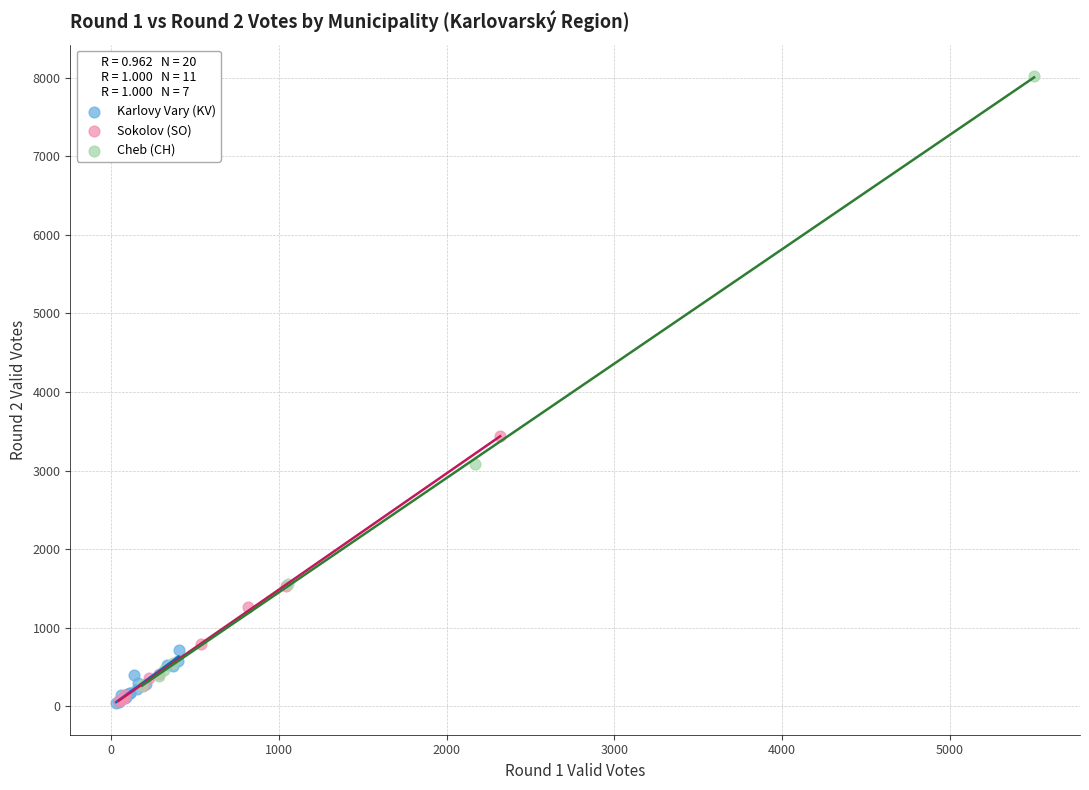

Which series reaches the maximum Y coordinate?

Cheb (CH)